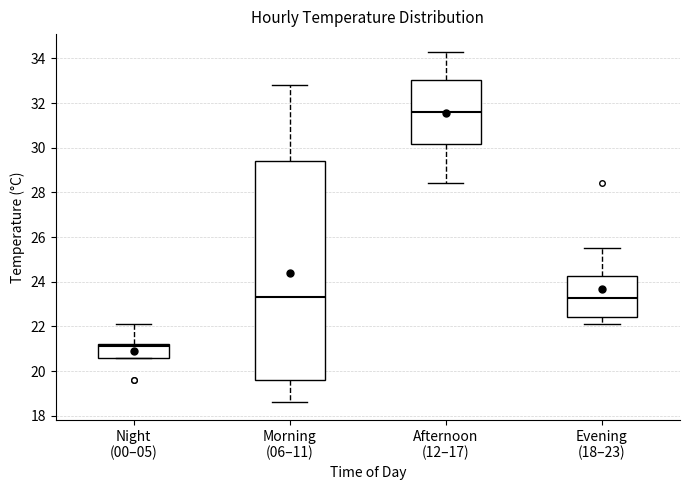

Which box has the lowest median line?

Night (00–05)